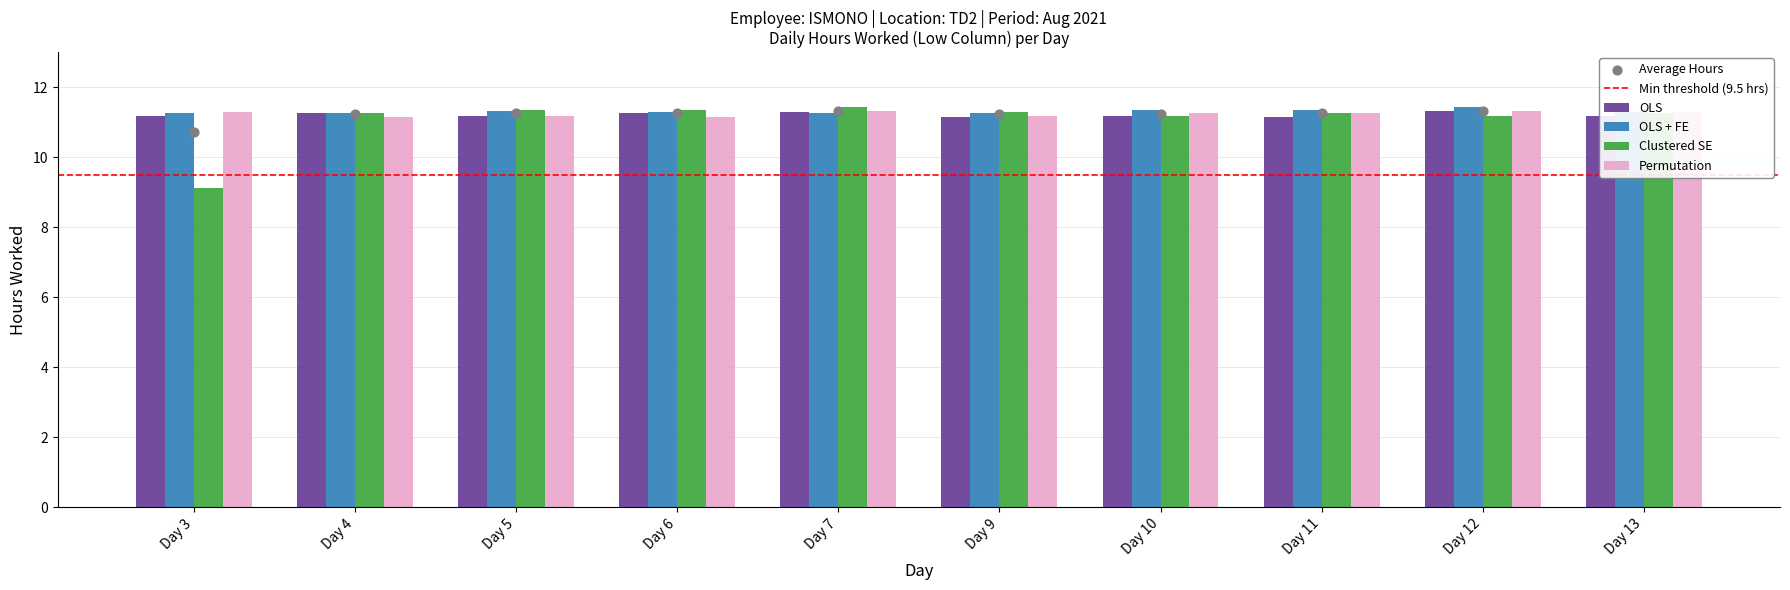

Which series contains the highest Y value?

OLS + FE